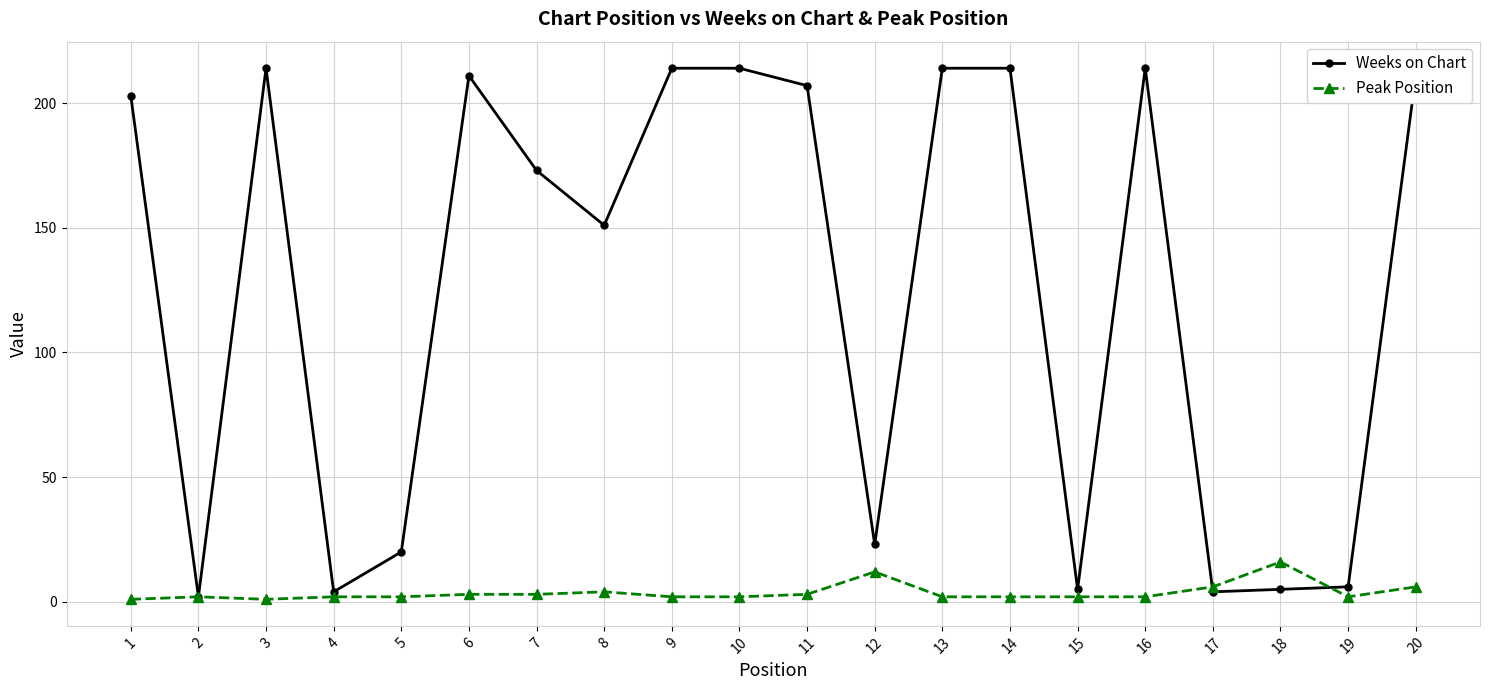

At which category does Weeks on Chart reach its first local valley?

2